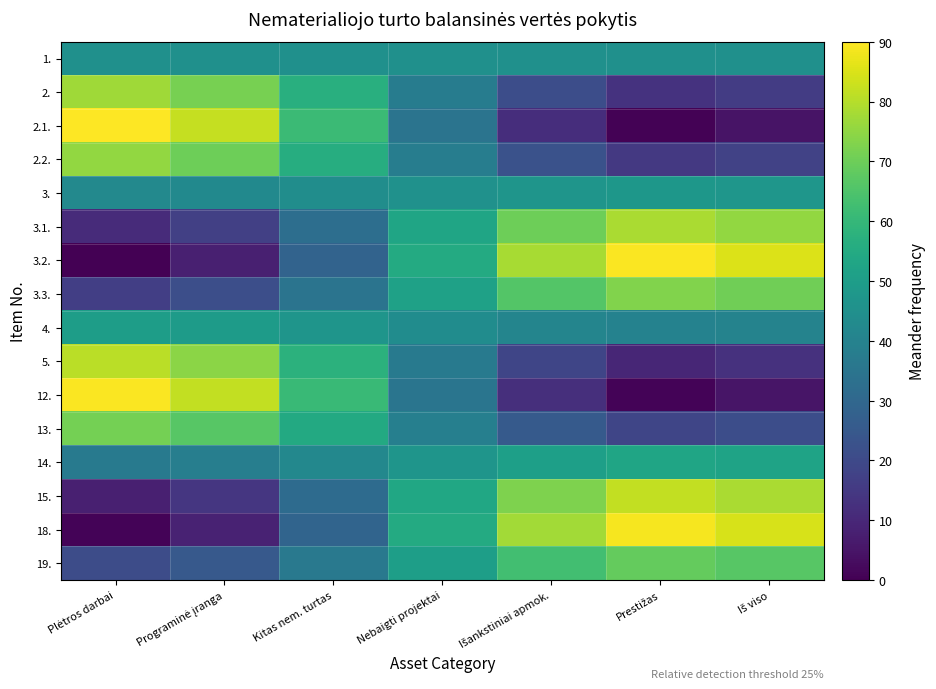

How many distinct data groups are displayed?

16